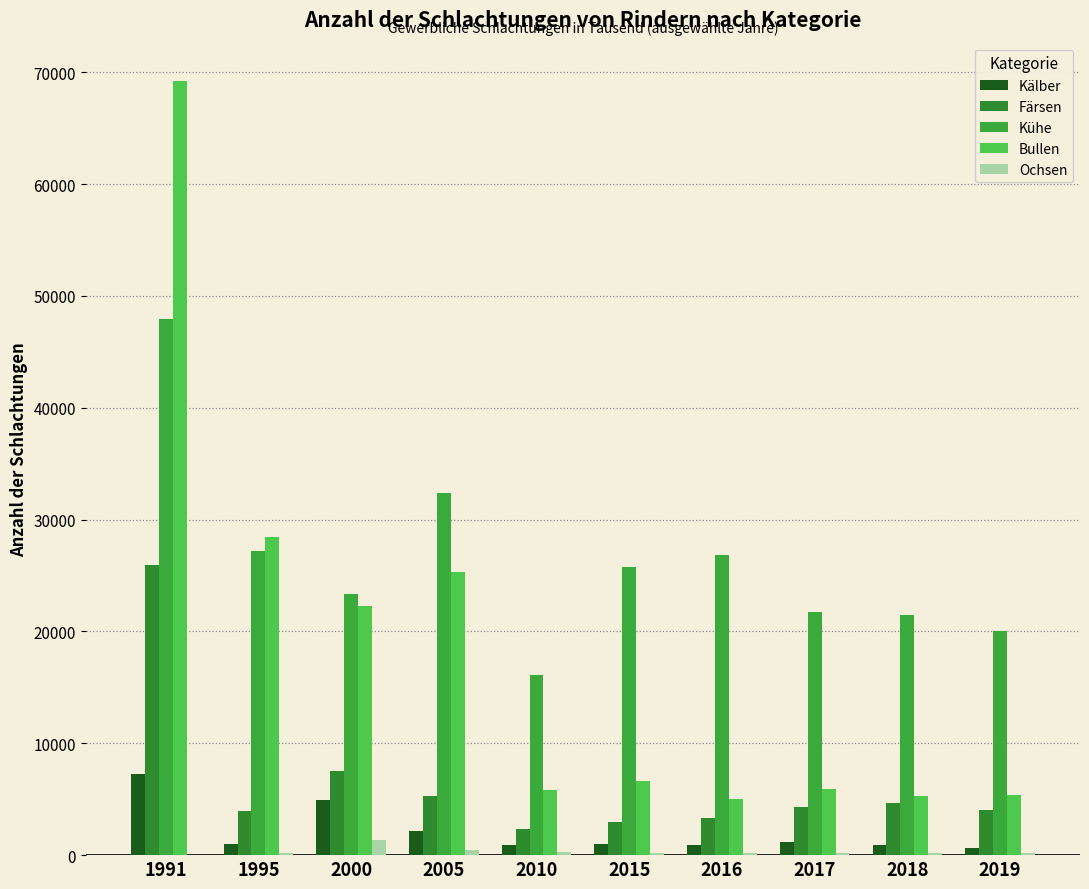

How many groups of bars are there?

10